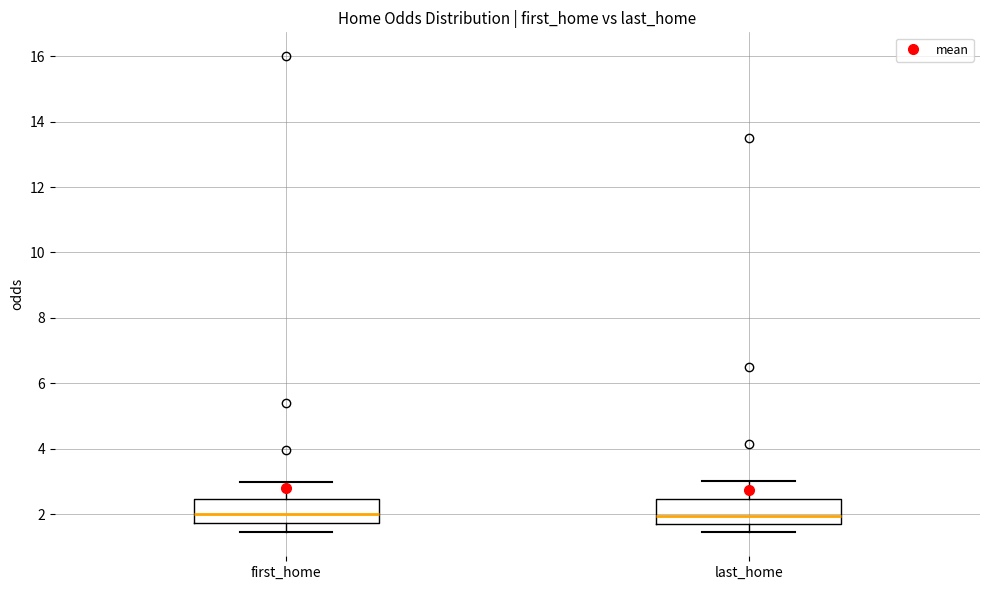

Where does the upper whisker of the box for first_home end on the y-axis? The values are not printed on the chart, so give them approximately, as read against the axis.

3.0